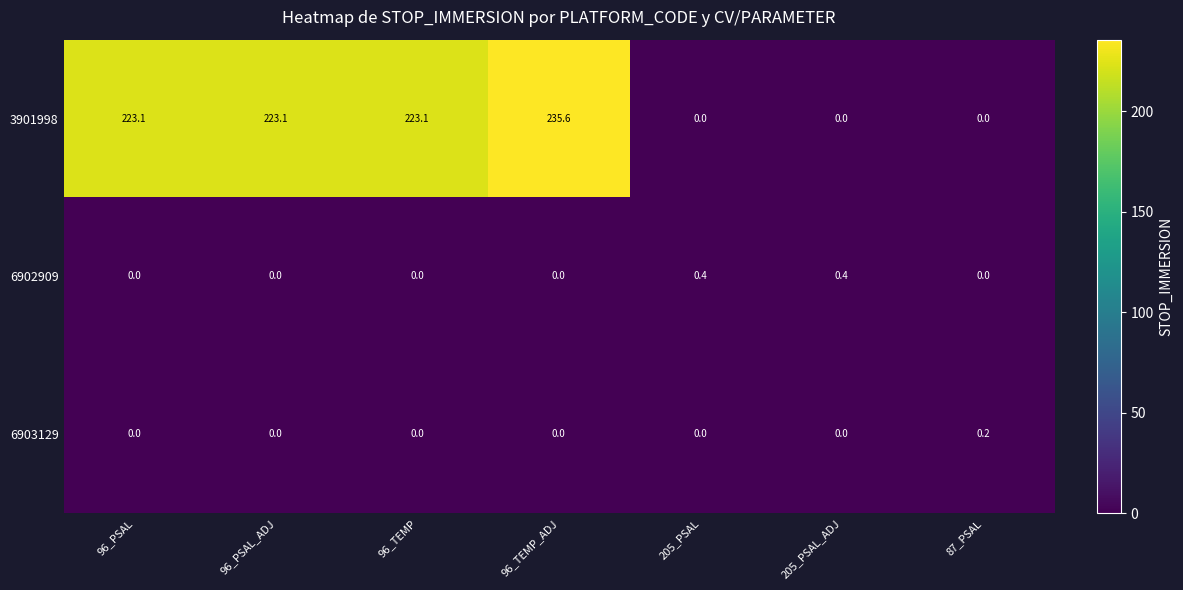

How many values in the 6902909 series exceed 0?

2